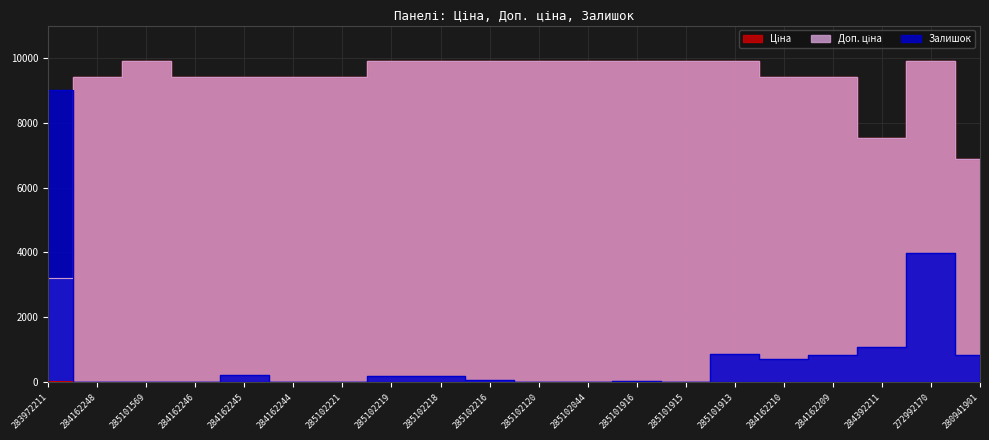

True or false: Доп. ціна has a value of 9416.9 at 285102221.

True